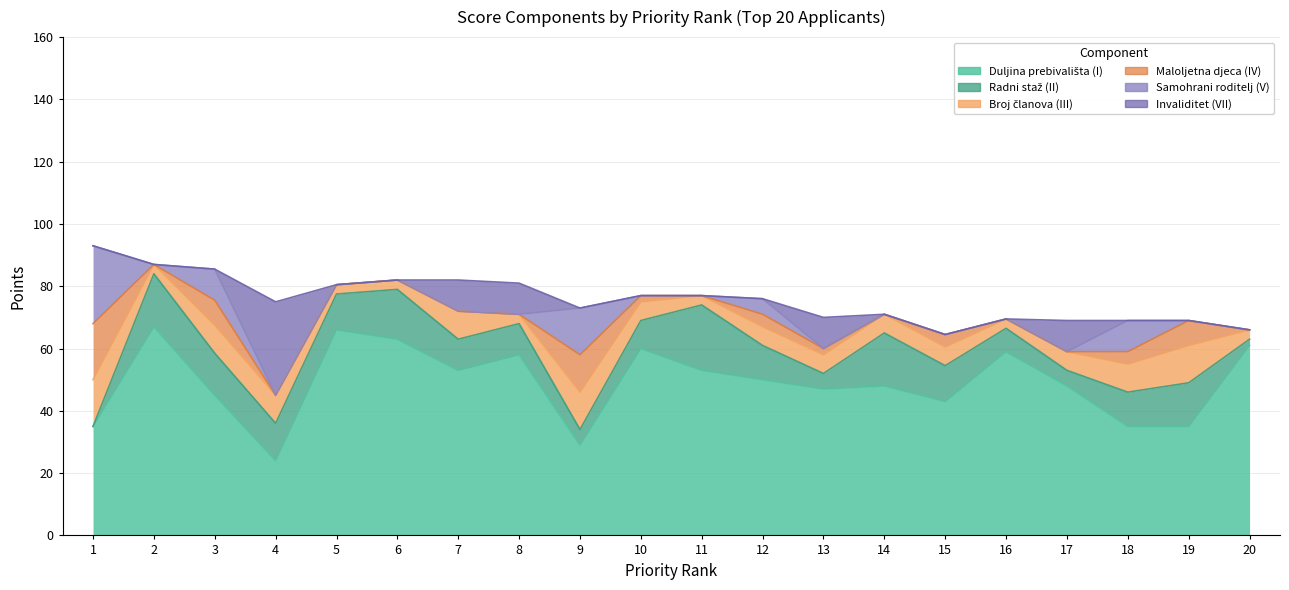

How many interior local valleys does the Maloljetna djeca (IV) series have?

3